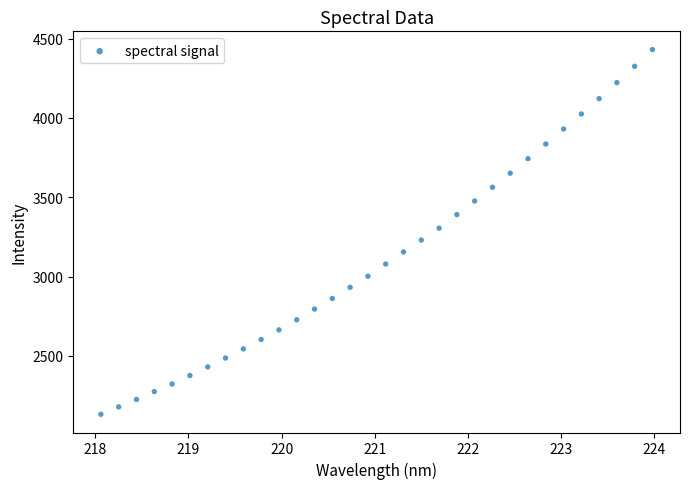

What is the range of X values (max minus min)?

5.9